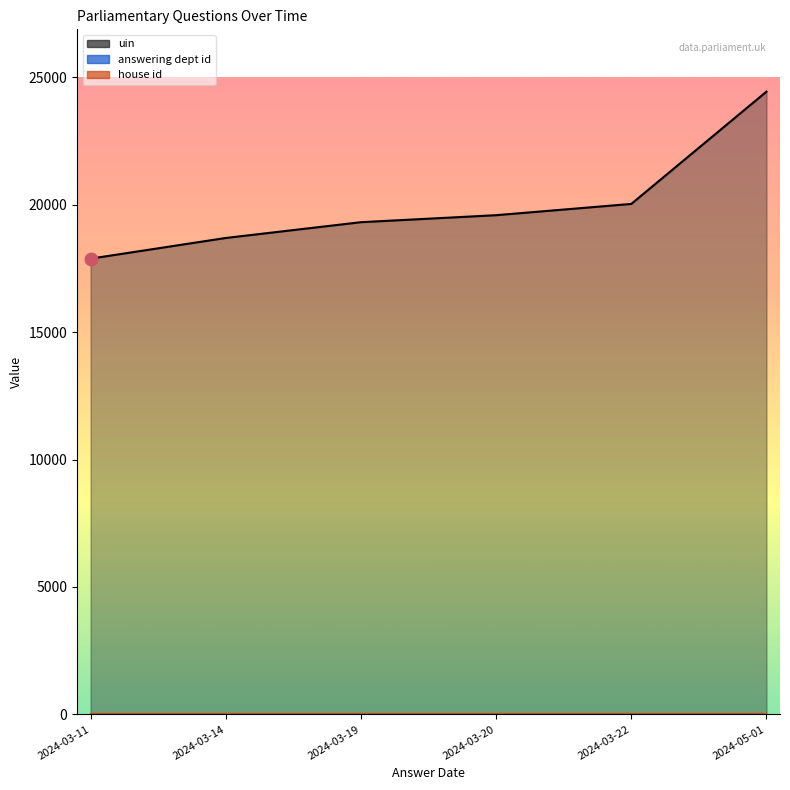

Is the value of house id at 2024-03-14 greater than the value of uin at 2024-03-19?

No